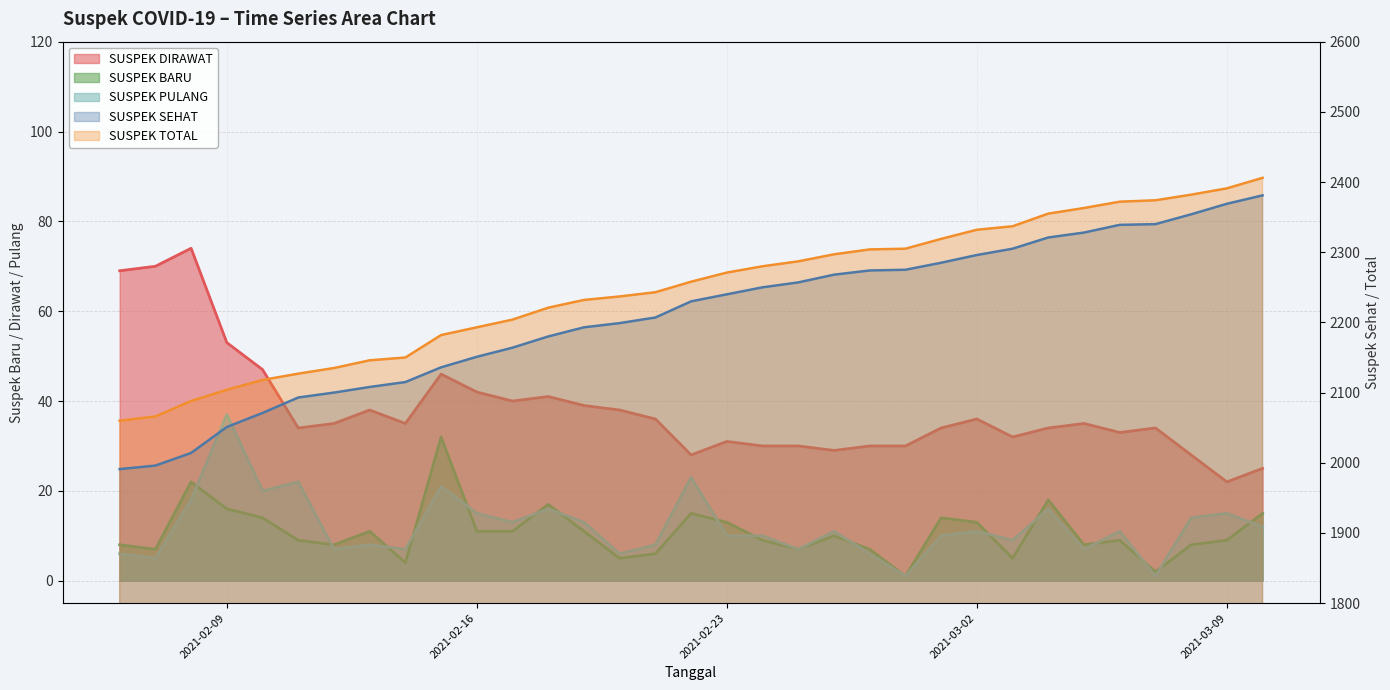

What is the difference between the SUSPEK DIRAWAT values at 2021-02-12 and 2021-02-24?

5